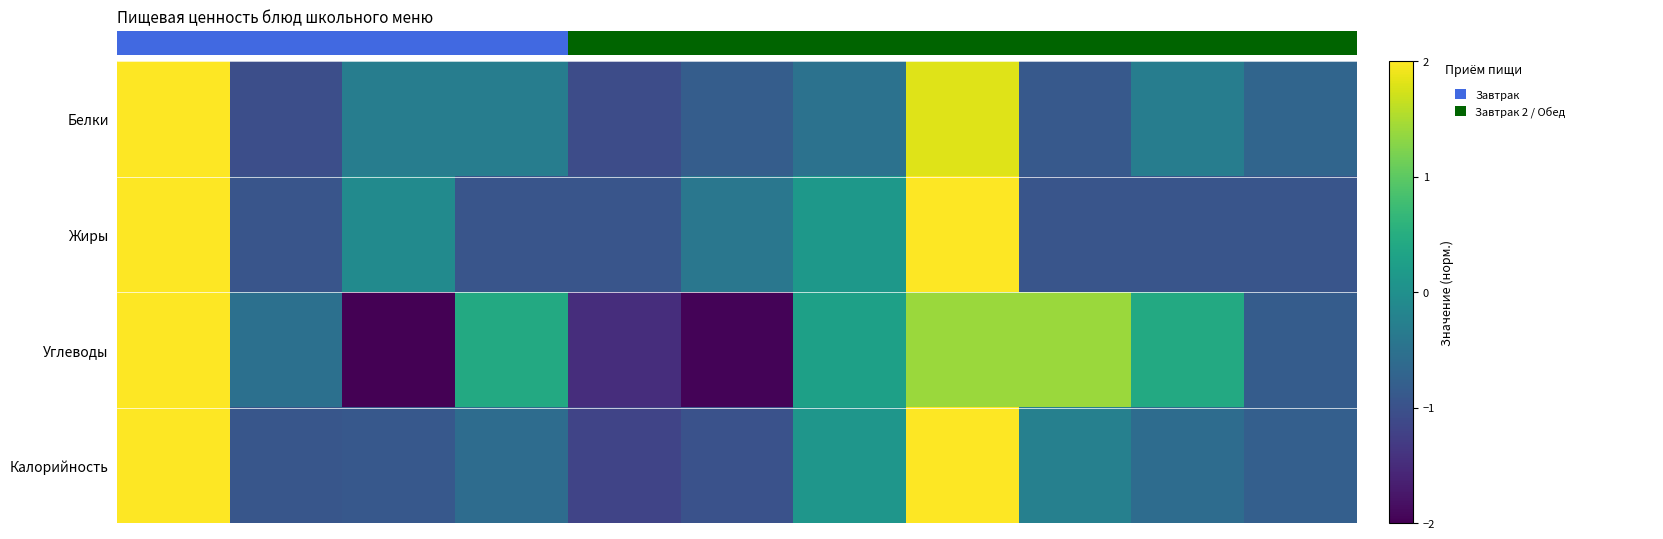

Which series has the largest total across all categories?

Белки